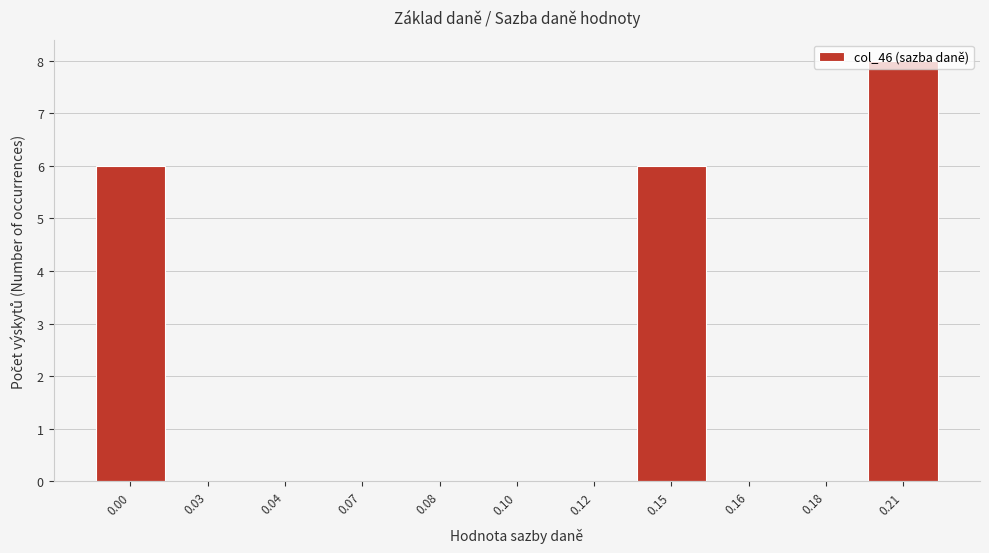

The value at 0.07 is 3. True or false?

False